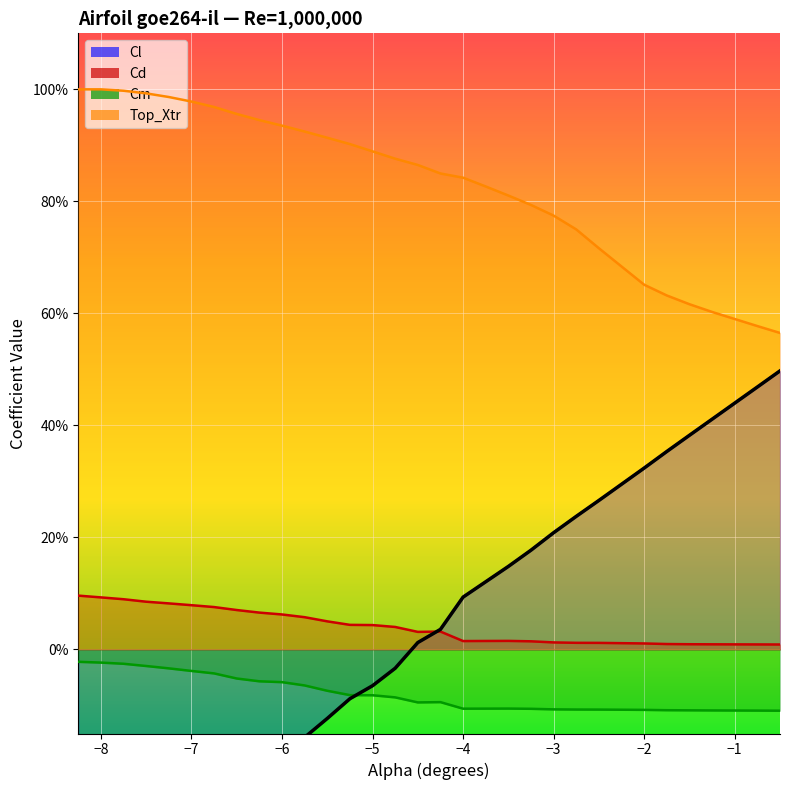

How many positive values does the Cl series have?

15